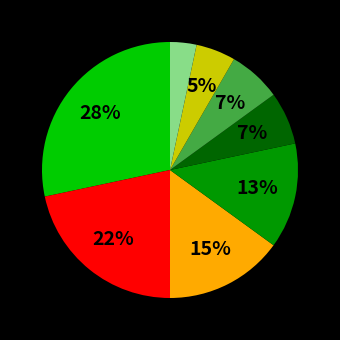

Does any single category account for the majority?

No